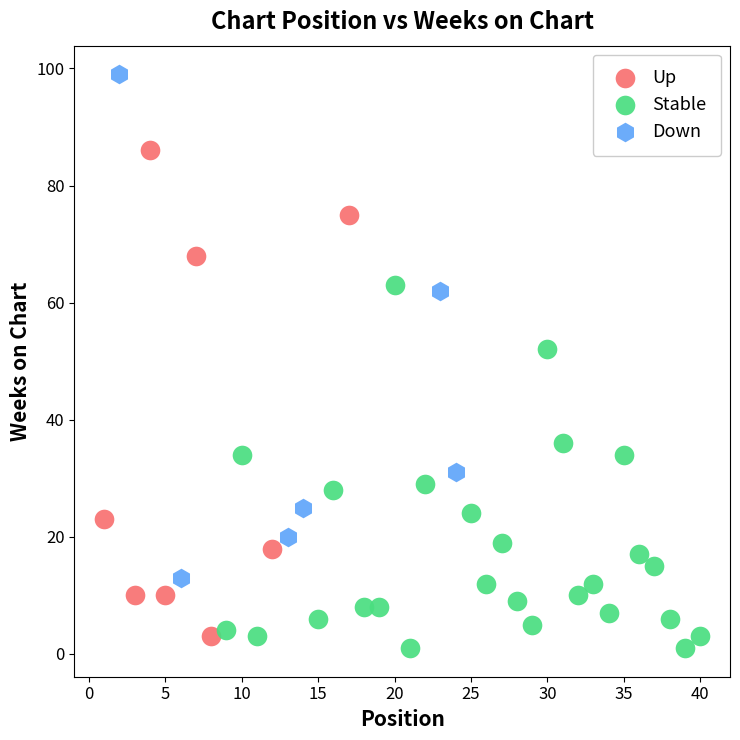

Which series reaches the maximum Y coordinate?

Down